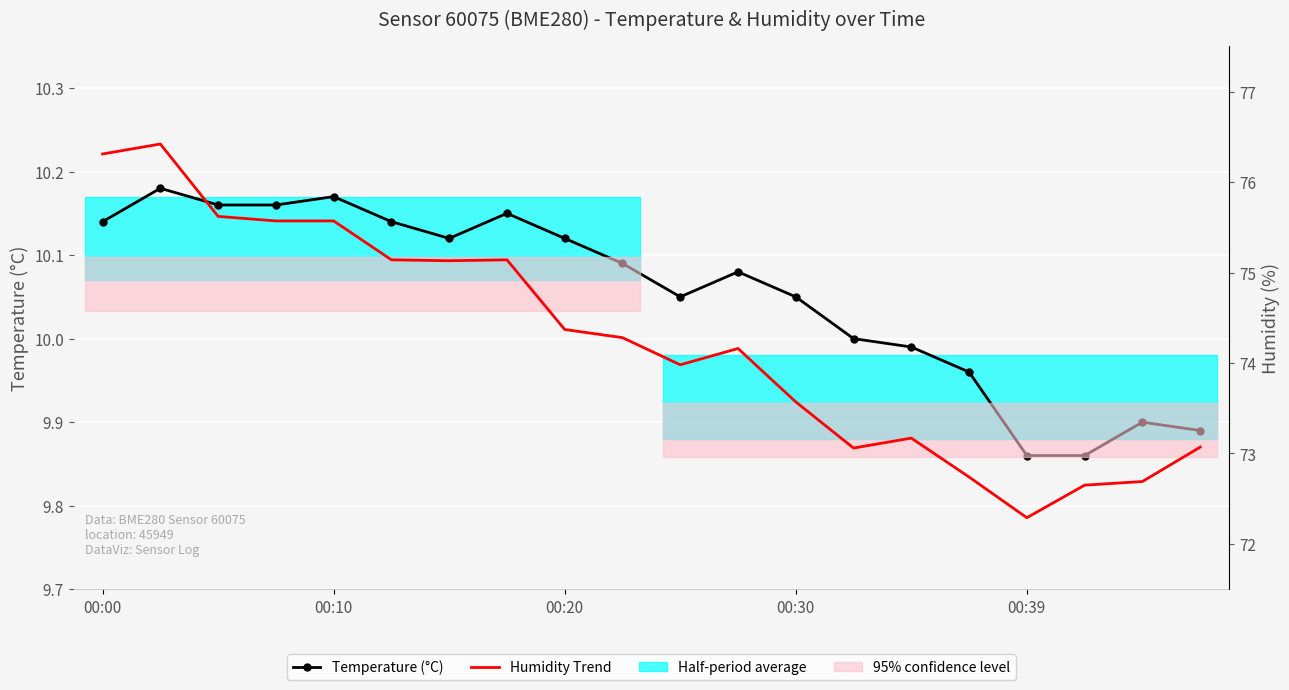

True or false: Humidity Trend and Temperature (°C) cross at least once.

False